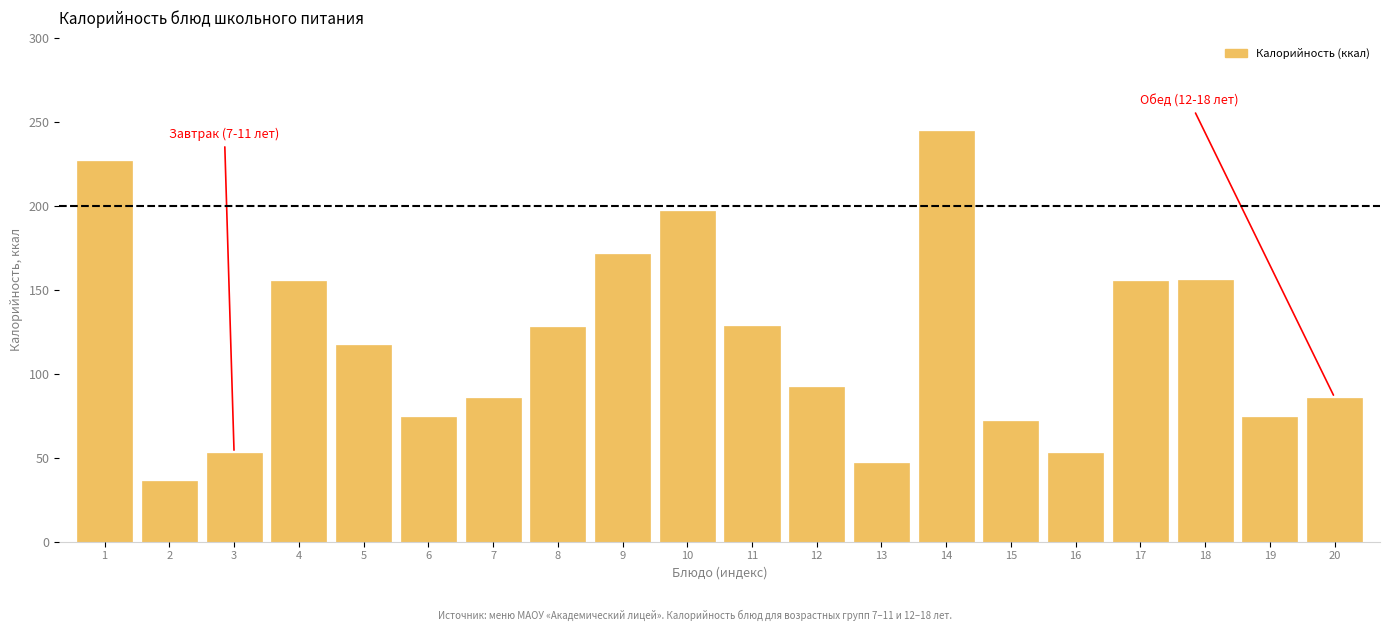

What is the greatest value displayed?

244.5